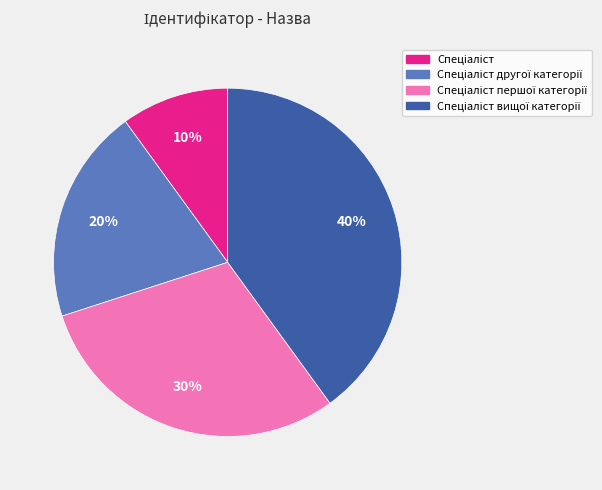

Is there a majority slice in this chart?

No